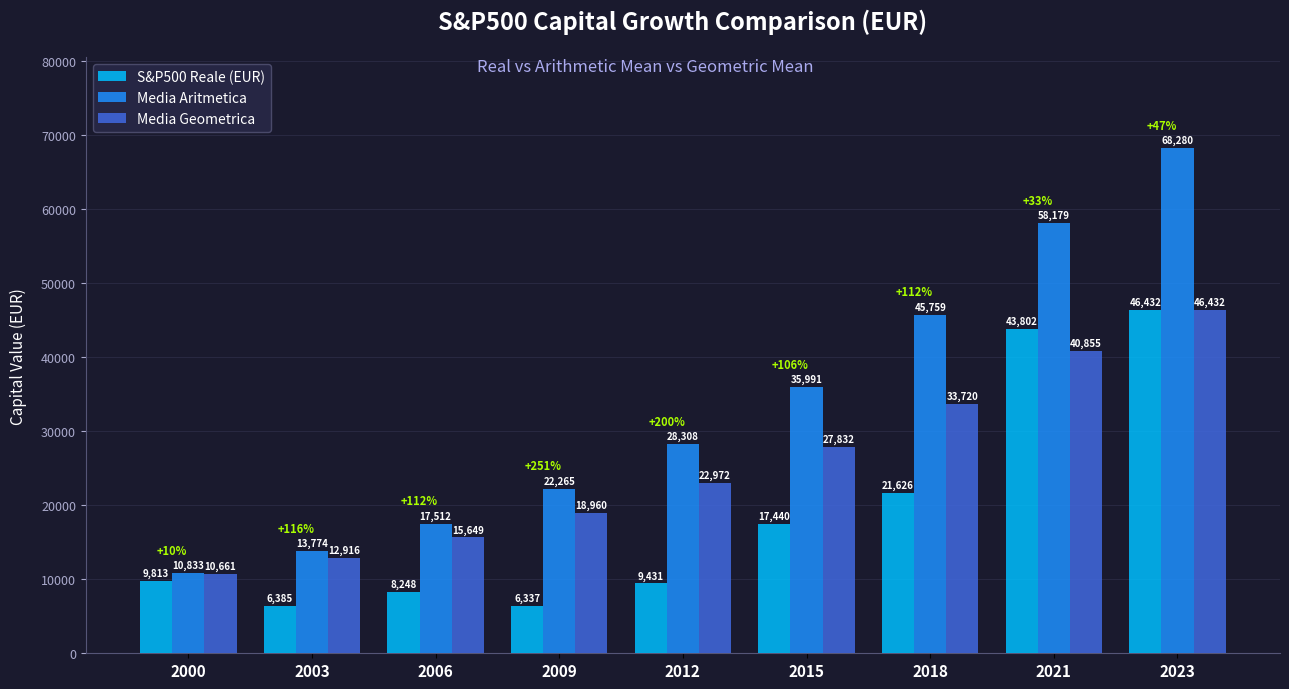

What is the value of the Media Geometrica bar at the 8th from the left?

40855.1